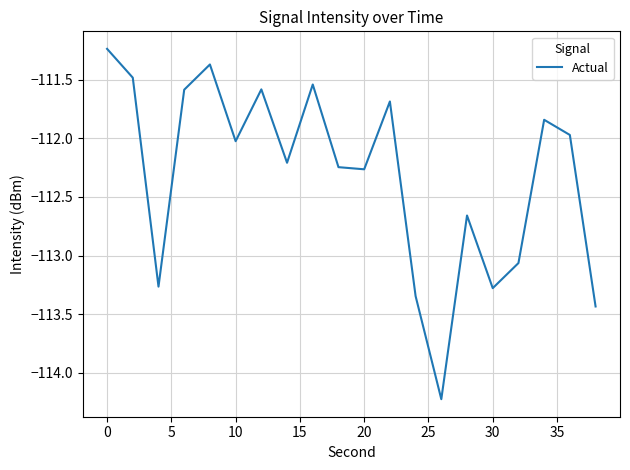

What is the difference between the maximum and minimum values?

3.0